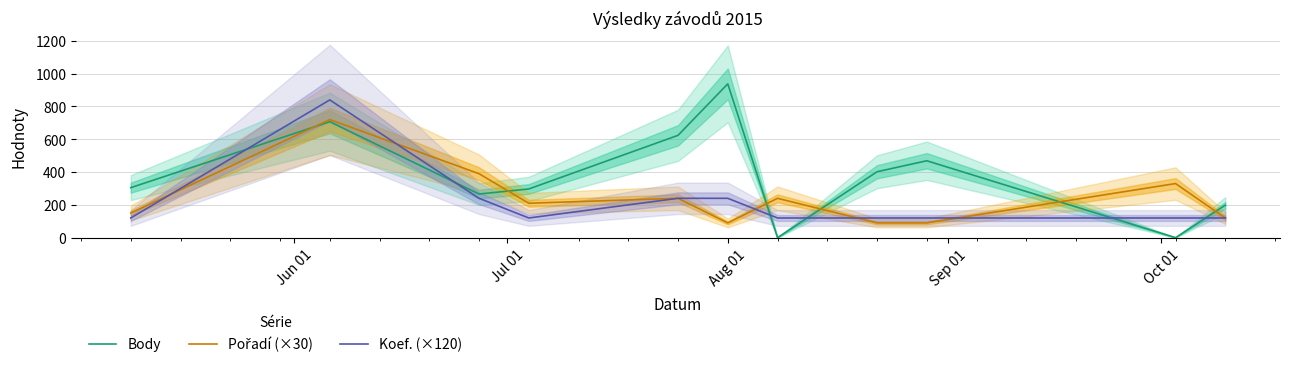

How many data points in Pořadí (×30) are above 210?

5